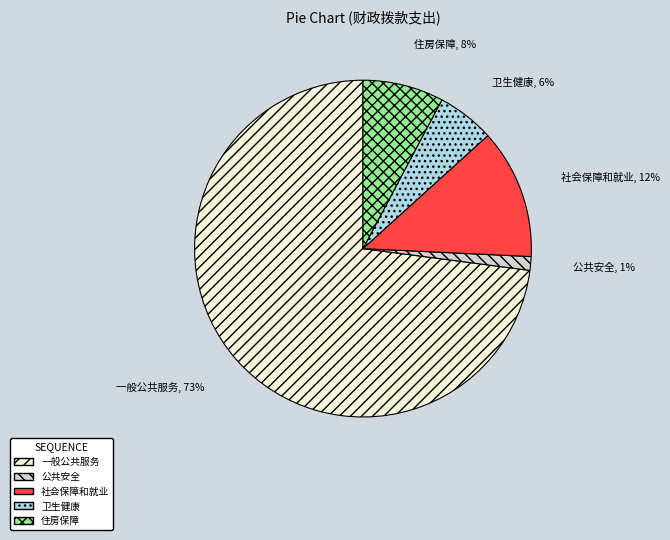

Is there a majority slice in this chart?

Yes